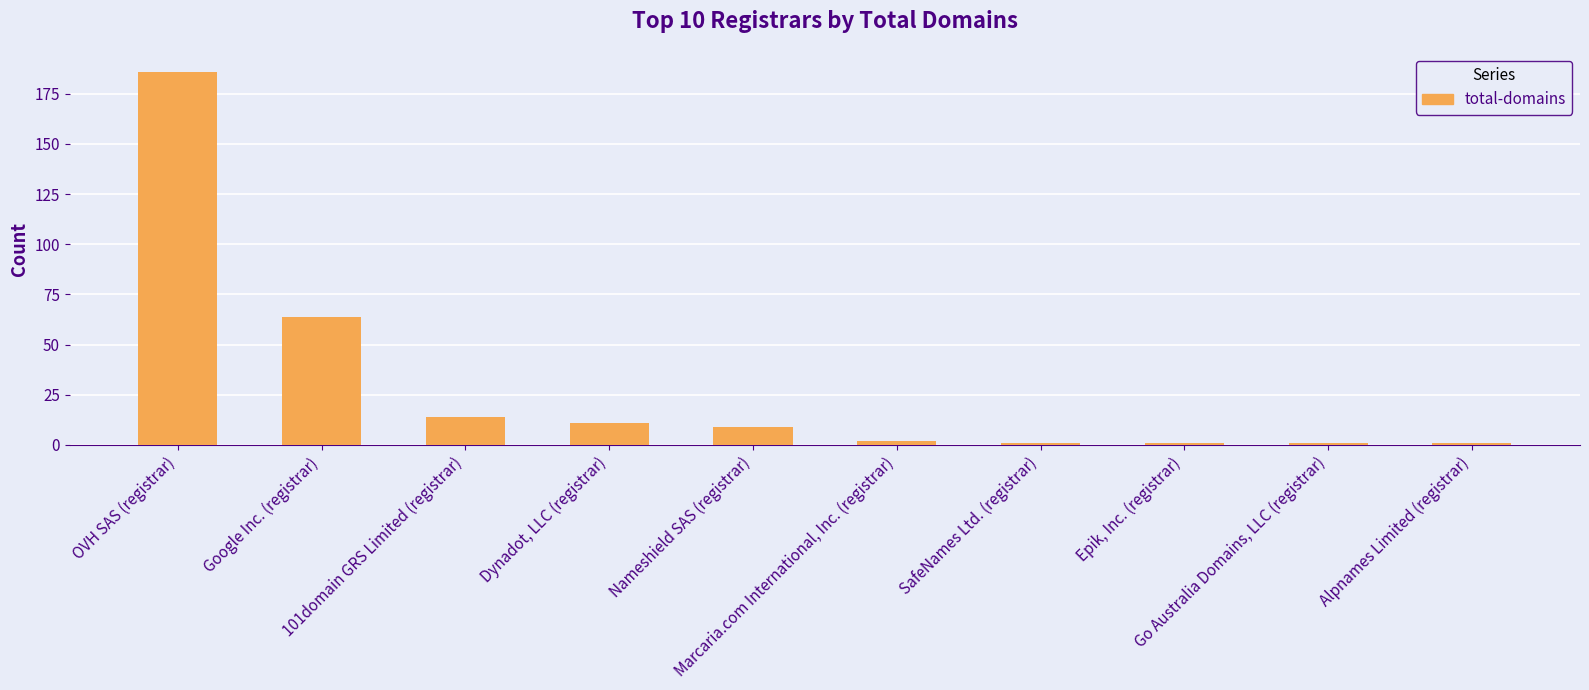

What is the maximum value shown in the chart?

186